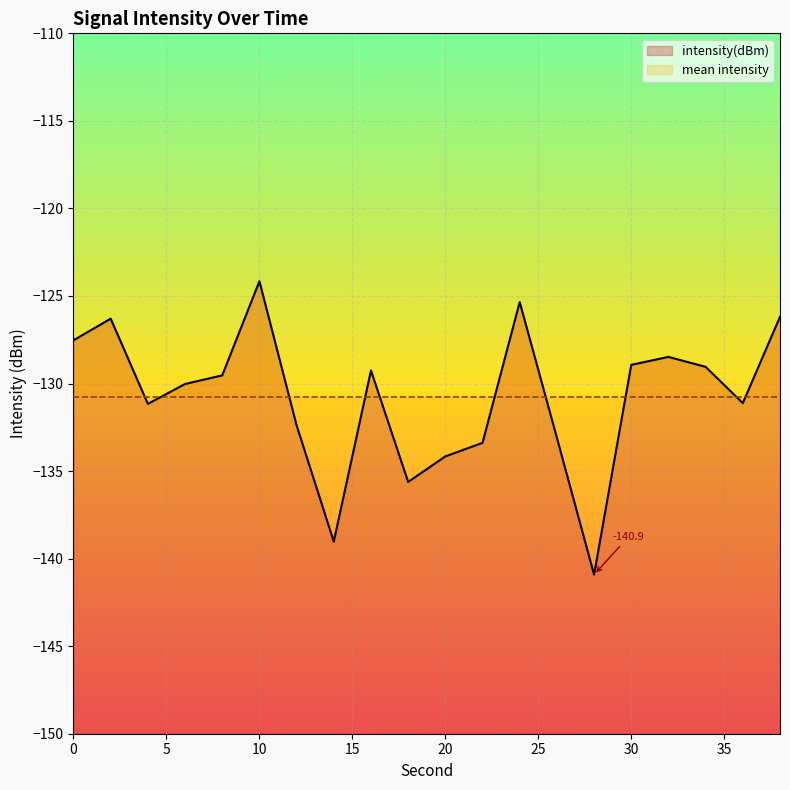

The chart shows a value of -32.7 at 20. True or false?

False